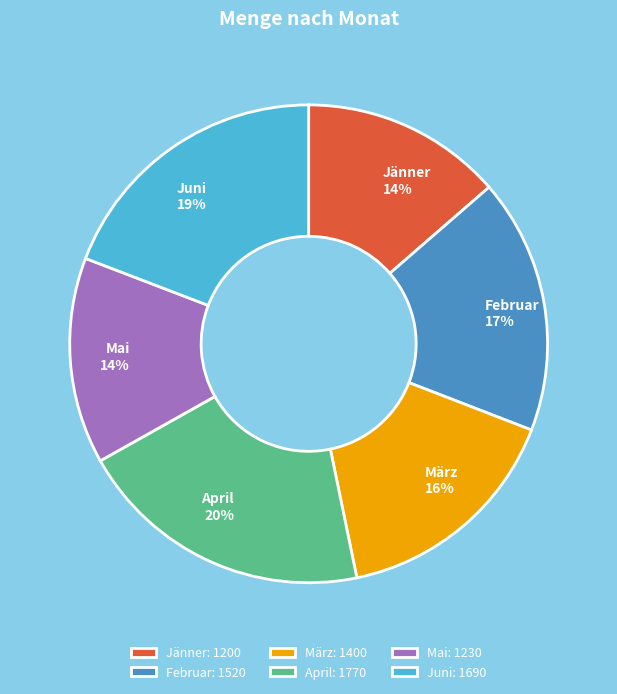

Does any single category account for the majority?

No